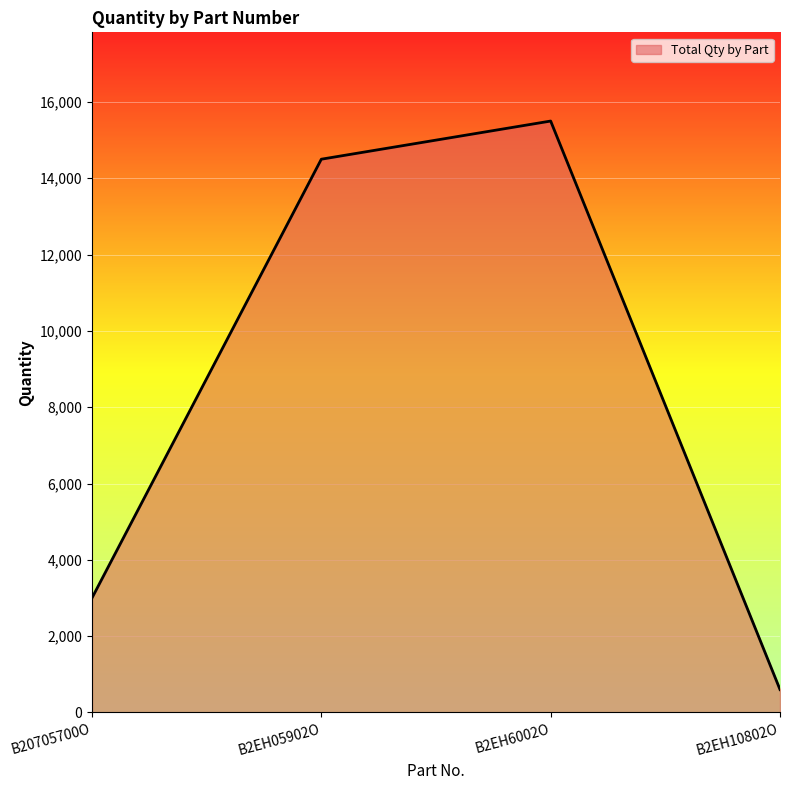

Is it true that the value at B2EH05902O is 14500?

True